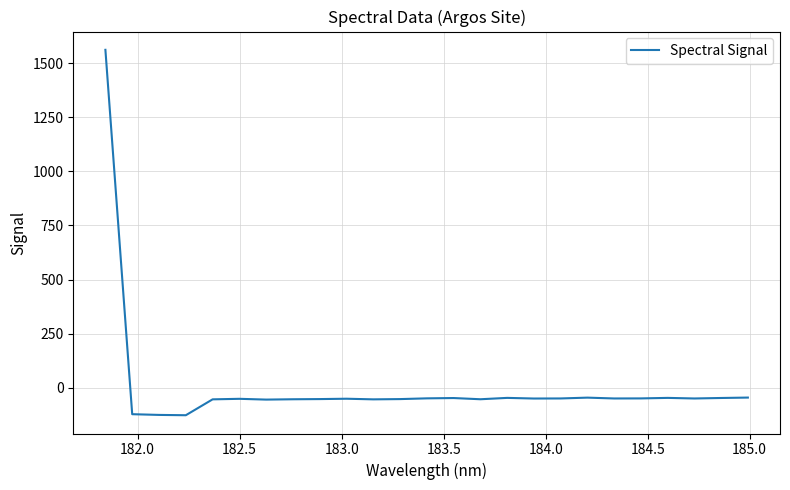

True or false: there are more than 1 points higher than both neighbors.

True